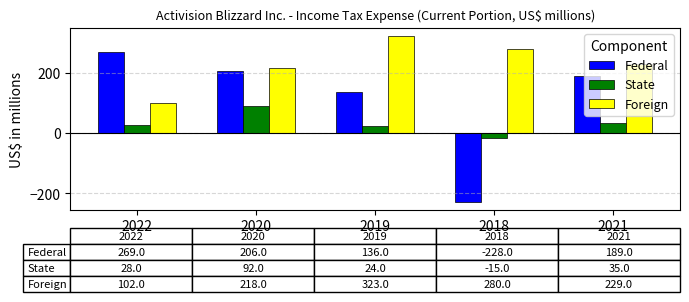

At which label does Foreign first exceed 229?

2019